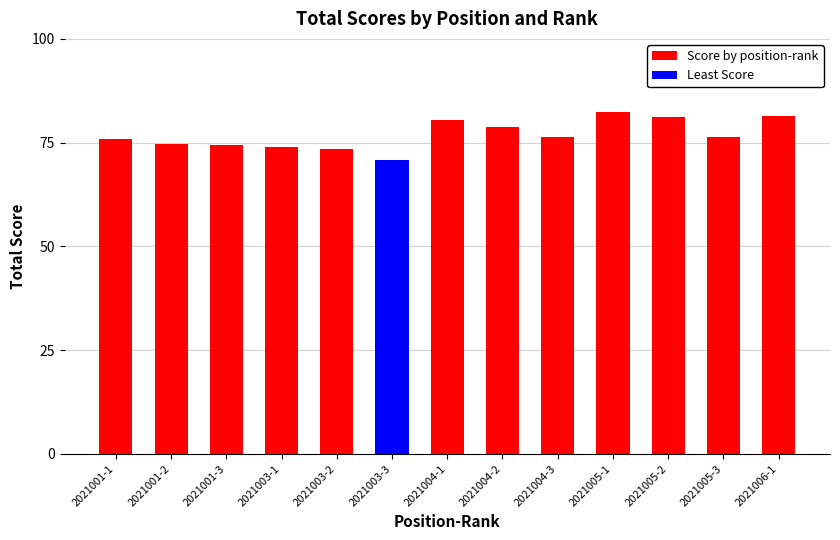

Approximately how many times larger is the value at 2021003-2 compared to 2021001-3?

1.0